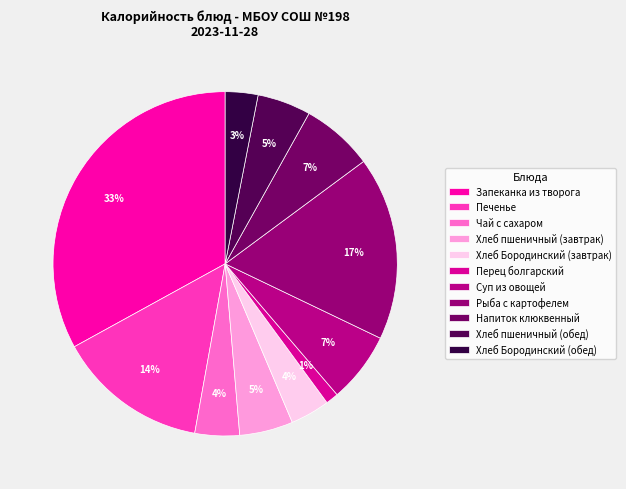

Does Напиток клюквенный account for over 50% of the chart?

No